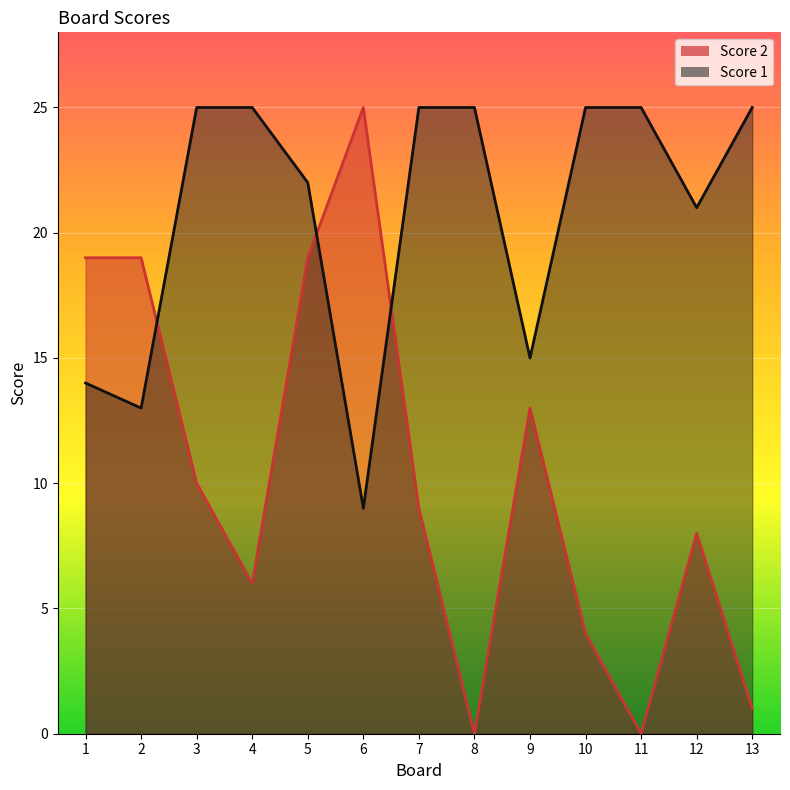

At how many categories does at least one series exceed 20?

10